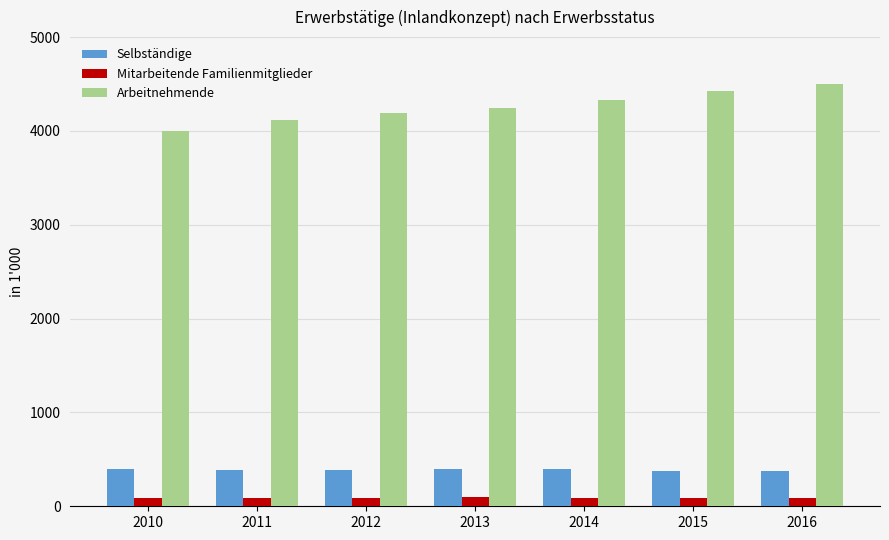

Where does the Arbeitnehmende series first go above 4241?

2013